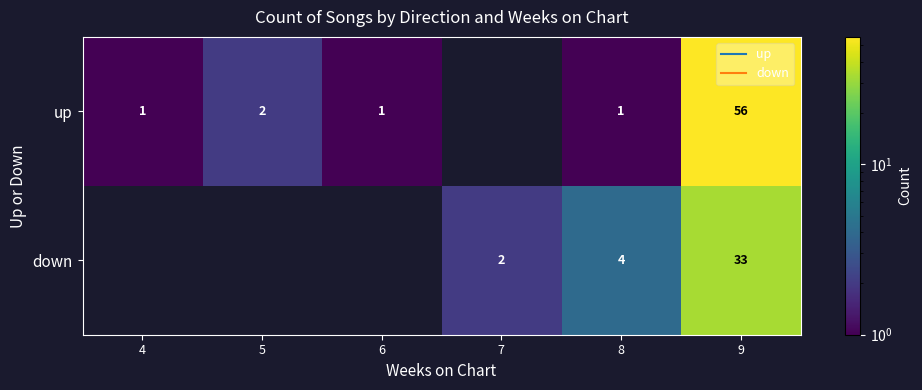

Where does the down series first go above 2?

8